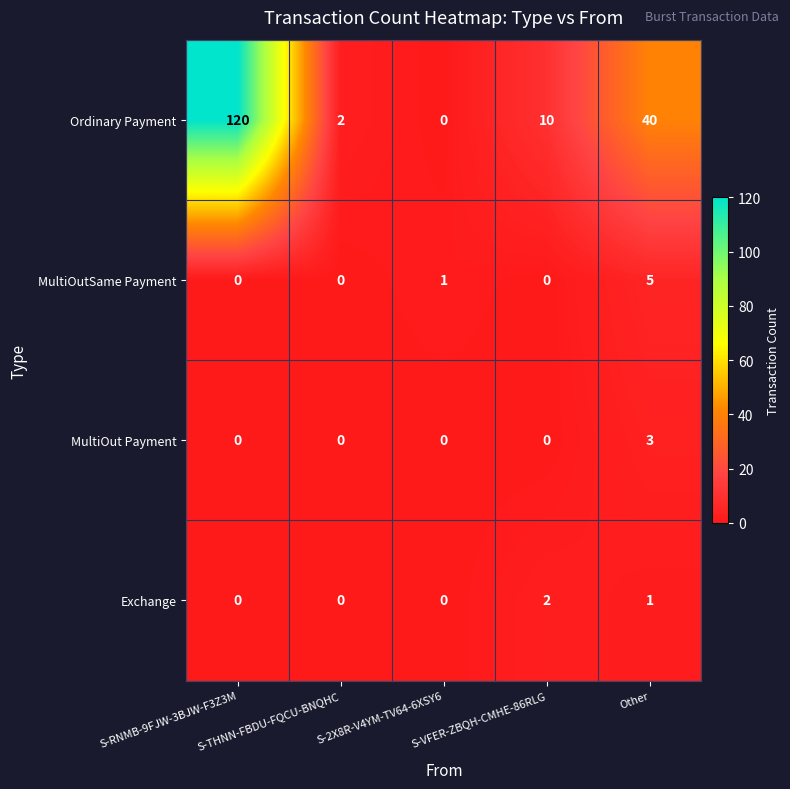

Where is MultiOutSame Payment nearest to the value 2?

S-2X8R-V4YM-TV64-6XSY6